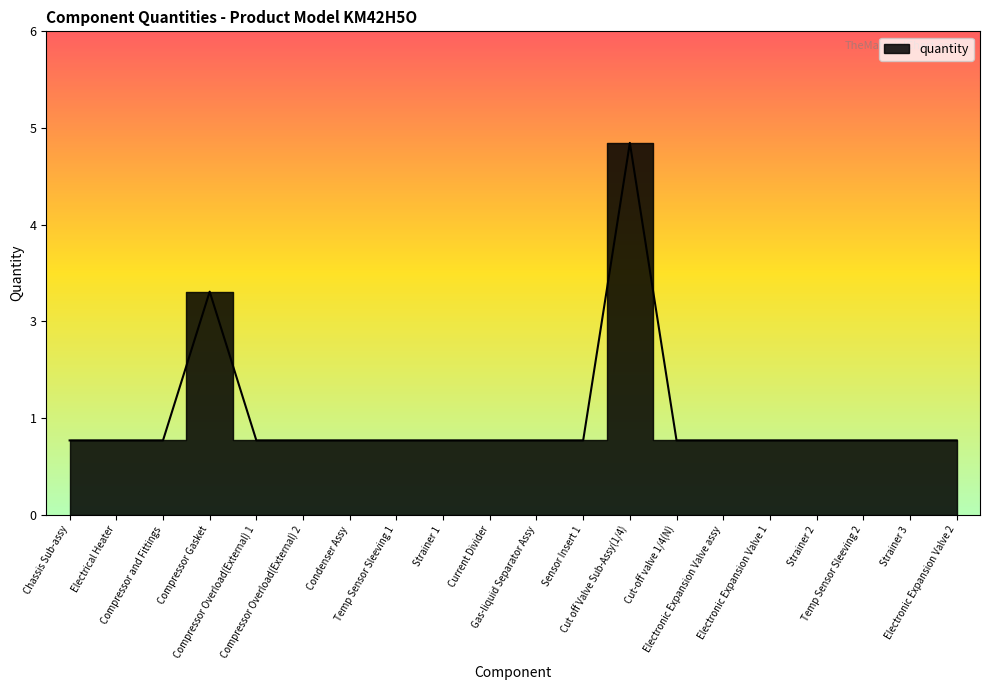

Reading left to right, what are all the values shown in this chart?

Chassis Sub-assy=1	Electrical Heater=1	Compressor and Fittings=1	Compressor Gasket=3	Compressor Overload(External) 1=1	Compressor Overload(External) 2=1	Condenser Assy=1	Temp Sensor Sleeving 1=1	Strainer 1=1	Current Divider=1	Gas-liquid Separator Assy=1	Sensor Insert 1=1	Cut off Valve Sub-Assy(1/4)=5	Cut-off valve 1/4(N)=1	Electronic Expansion Valve assy=1	Electronic Expansion Valve 1=1	Strainer 2=1	Temp Sensor Sleeving 2=1	Strainer 3=1	Electronic Expansion Valve 2=1